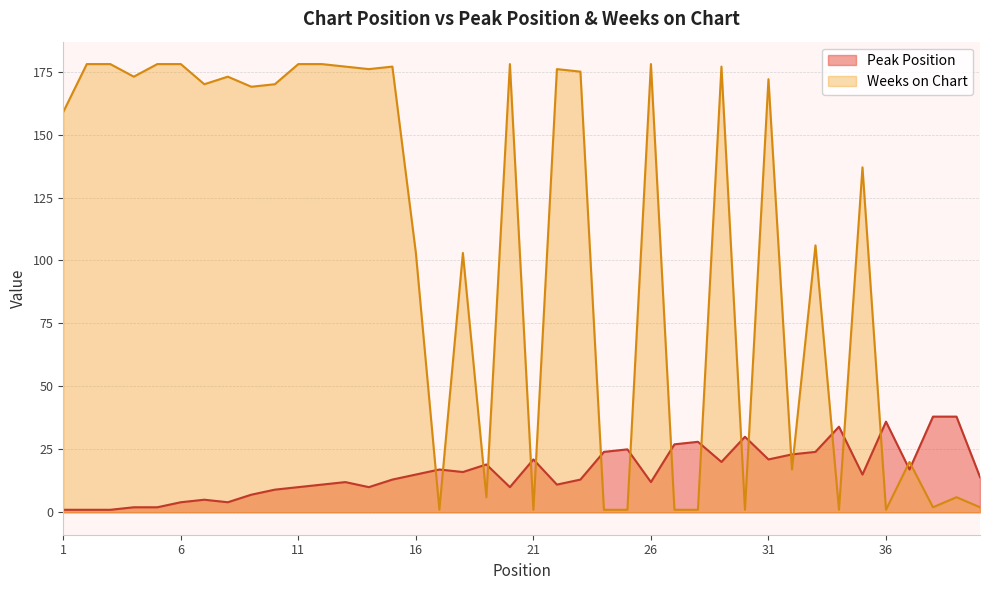

Reading left to right, extract all data points from this chart.

Peak Position: 1	1	1	2	2	4	5	4	7	9	10	11	12	10	13	15	17	16	19	10	21	11	13	24	25	12	27	28	20	30	21	23	24	34	15	36	17	38	38	14
Weeks on Chart: 159	178	178	173	178	178	170	173	169	170	178	178	177	176	177	103	1	103	6	178	1	176	175	1	1	178	1	1	177	1	172	17	106	1	137	1	20	2	6	2